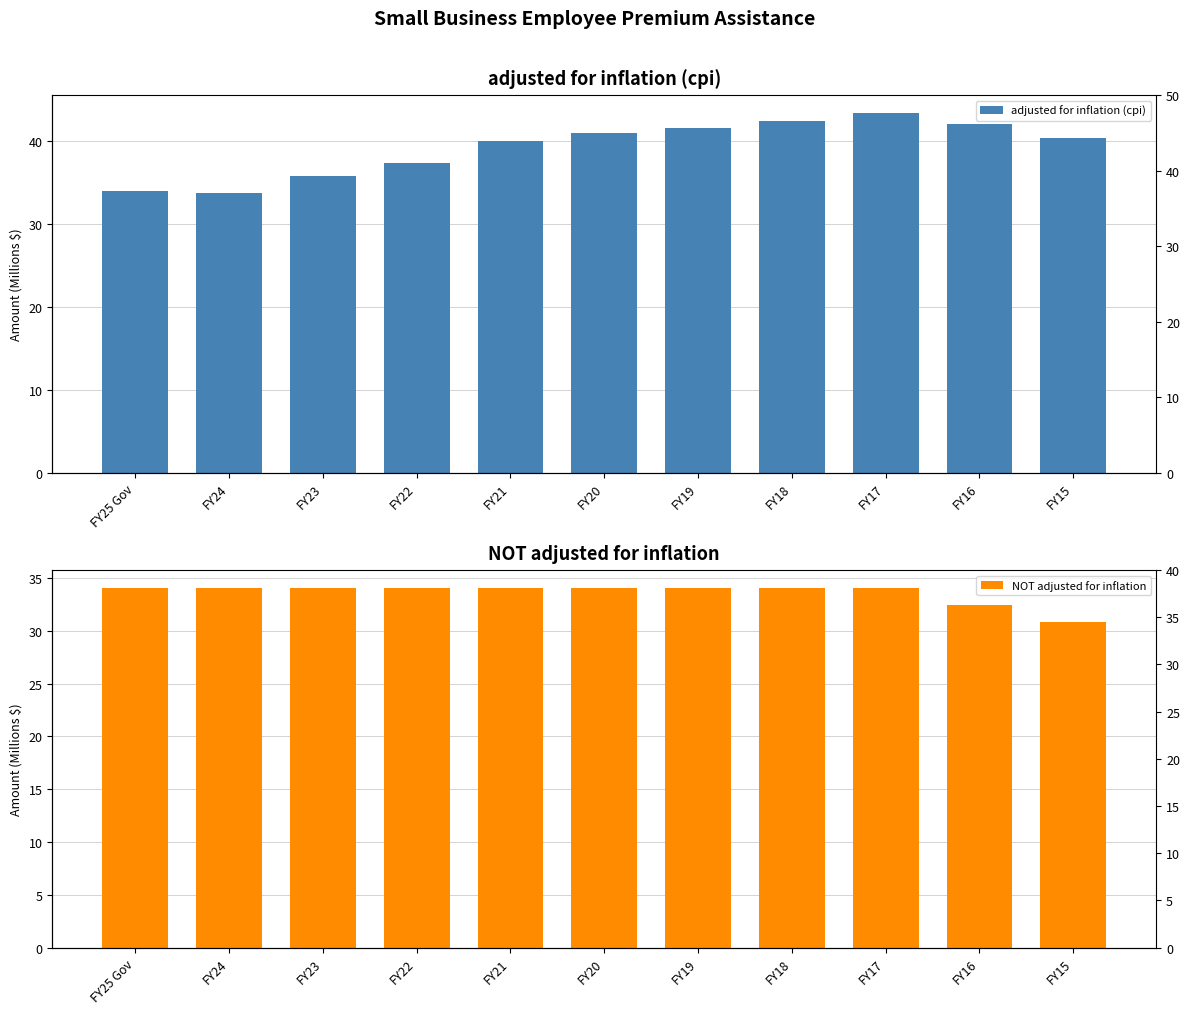

Which series has the largest total across all categories?

adjusted for inflation (cpi)